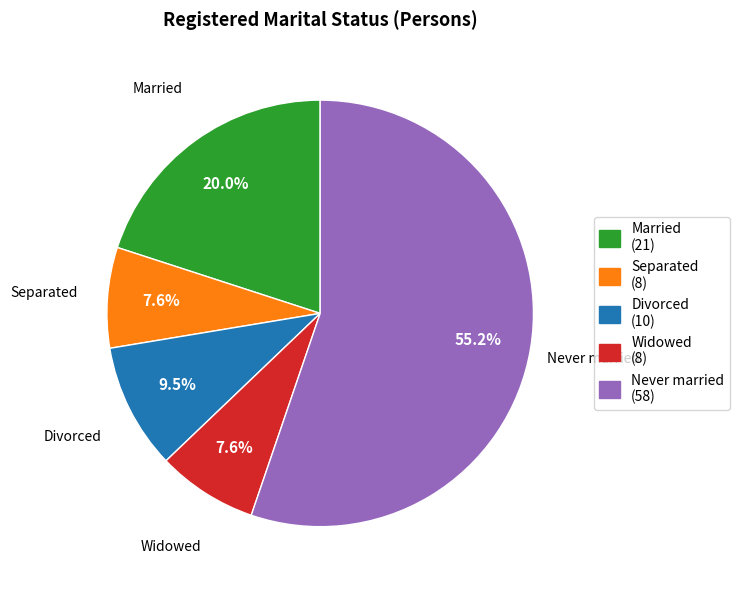

How many slices are in this pie chart?

5